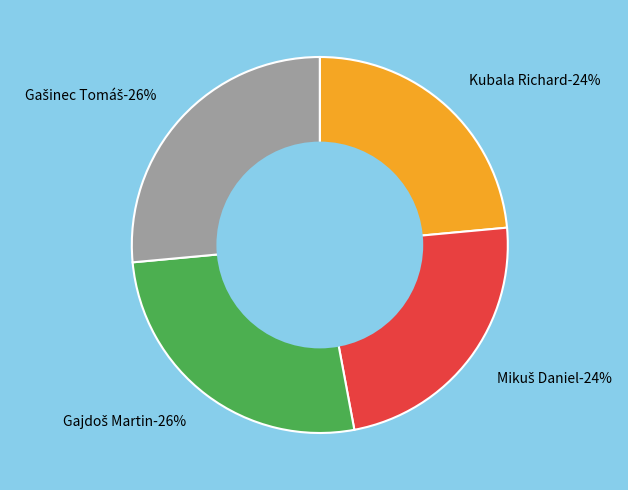

What portion of the pie excludes Gašinec Tomáš?

73.5%